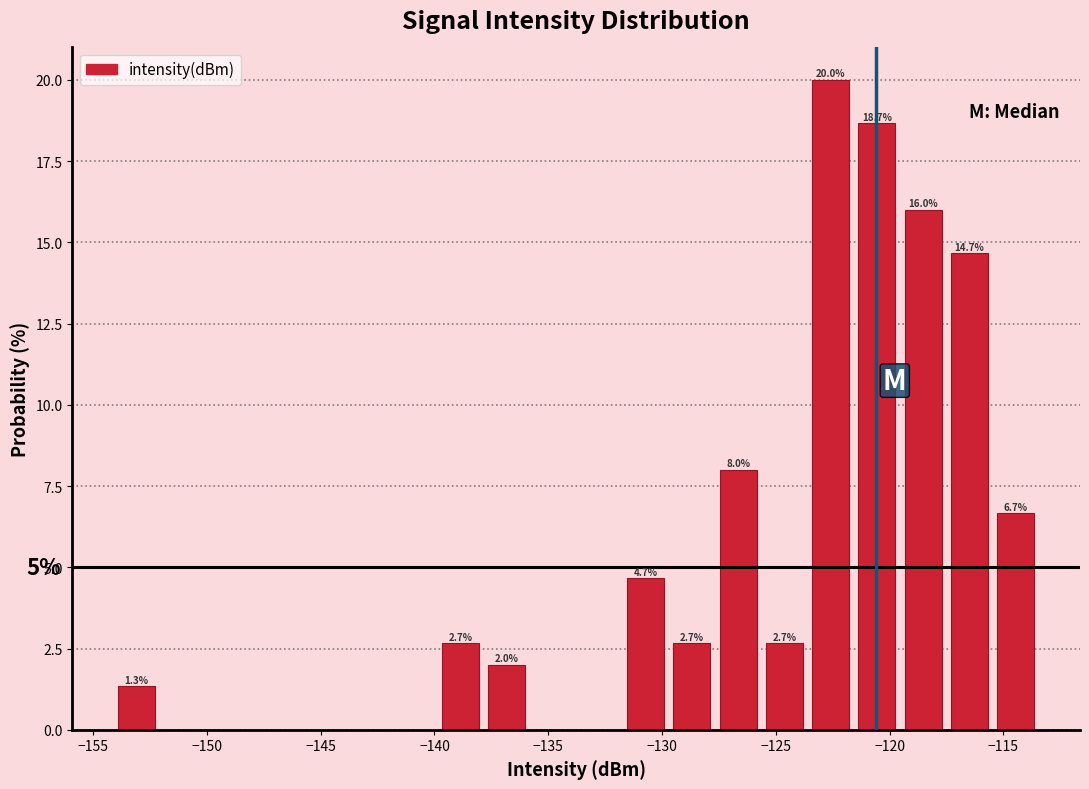

Which range on the x-axis has the tallest bar?

-123.5 to -121.5